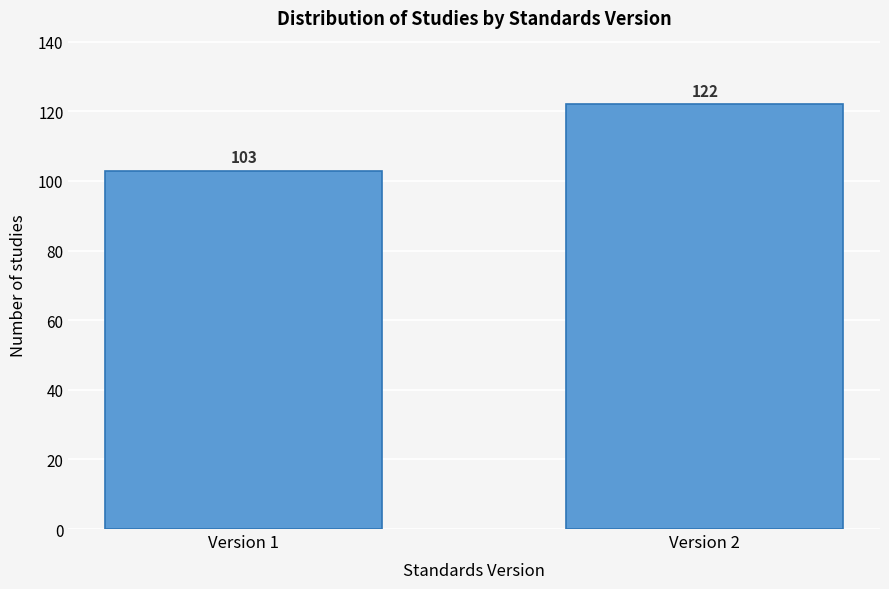

Reading left to right, what are all the values shown in this chart?

Version 1=103	Version 2=122